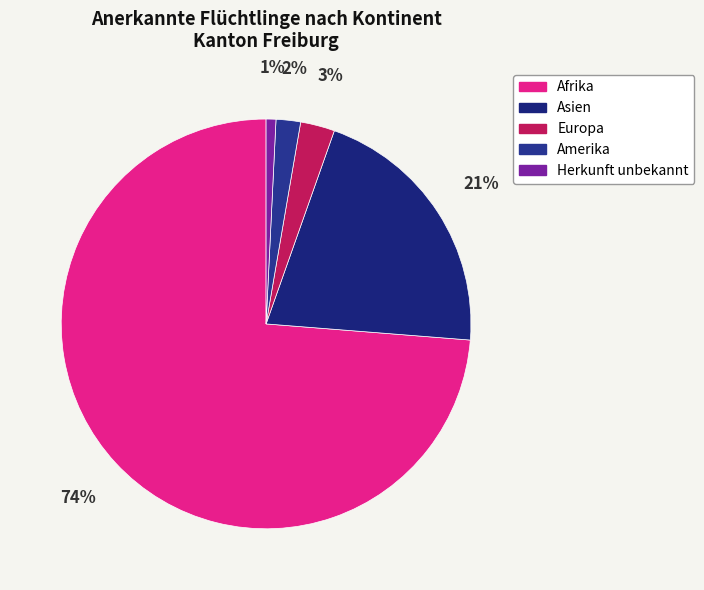

How many segments does this pie chart have?

5